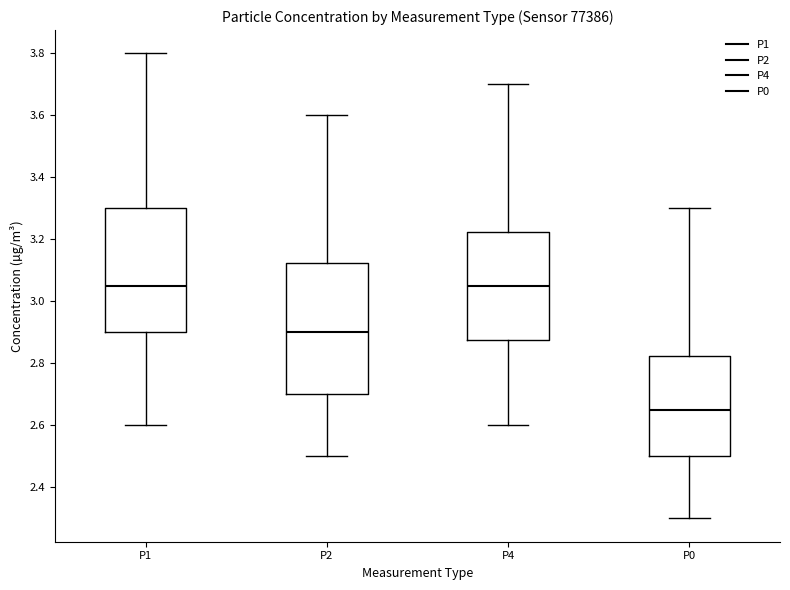

Reading left to right, read every box against the y-axis: the position of its median line, the range the box covers, and the ends of its whiskers. The values are not printed on the chart, so give them approximately, as read against the axis.

P1: median 3.06, box 2.90 to 3.30, whiskers 2.60 to 3.80
P2: median 2.90, box 2.70 to 3.12, whiskers 2.50 to 3.60
P4: median 3.06, box 2.88 to 3.22, whiskers 2.60 to 3.70
P0: median 2.66, box 2.50 to 2.82, whiskers 2.30 to 3.30